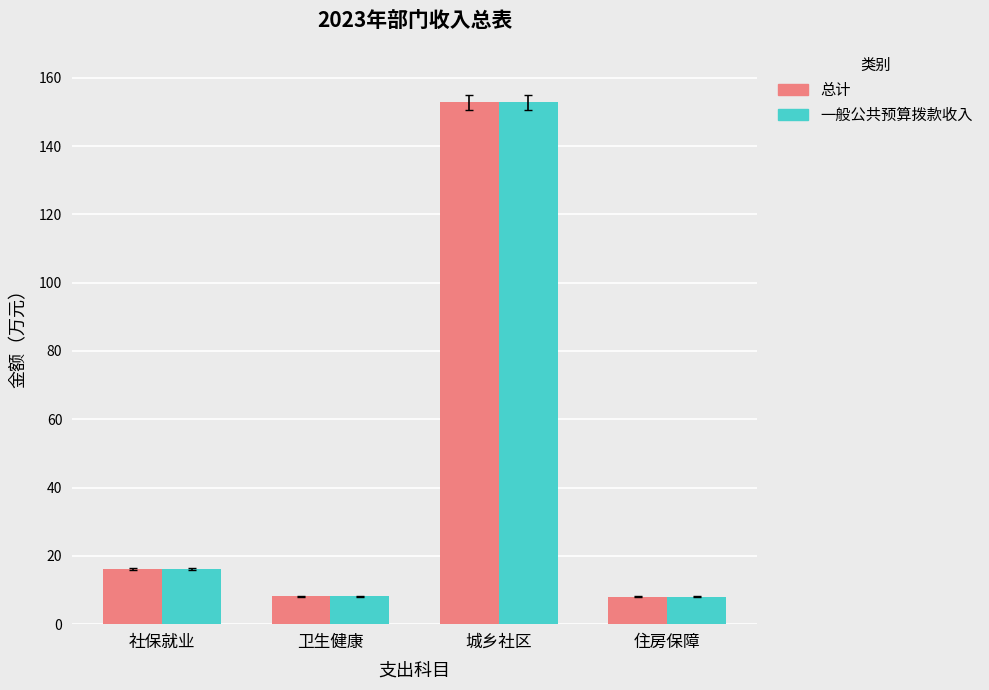

At how many categories does at least one series exceed 28?

1